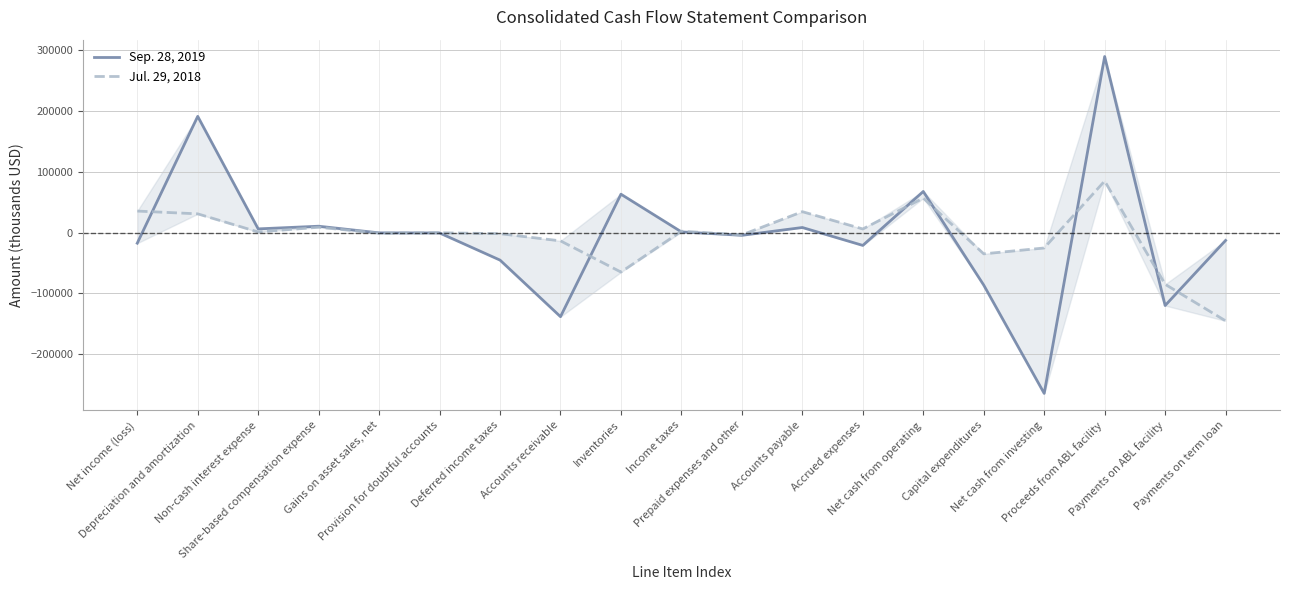

Rank the categories by Jul. 29, 2018 value from highest to lowest.

Proceeds from ABL facility, Net cash from operating, Net income (loss), Accounts payable, Depreciation and amortization, Share-based compensation expense, Accrued expenses, Income taxes, Non-cash interest expense, Provision for doubtful accounts, Gains on asset sales, net, Deferred income taxes, Prepaid expenses and other, Accounts receivable, Net cash from investing, Capital expenditures, Inventories, Payments on ABL facility, Payments on term loan